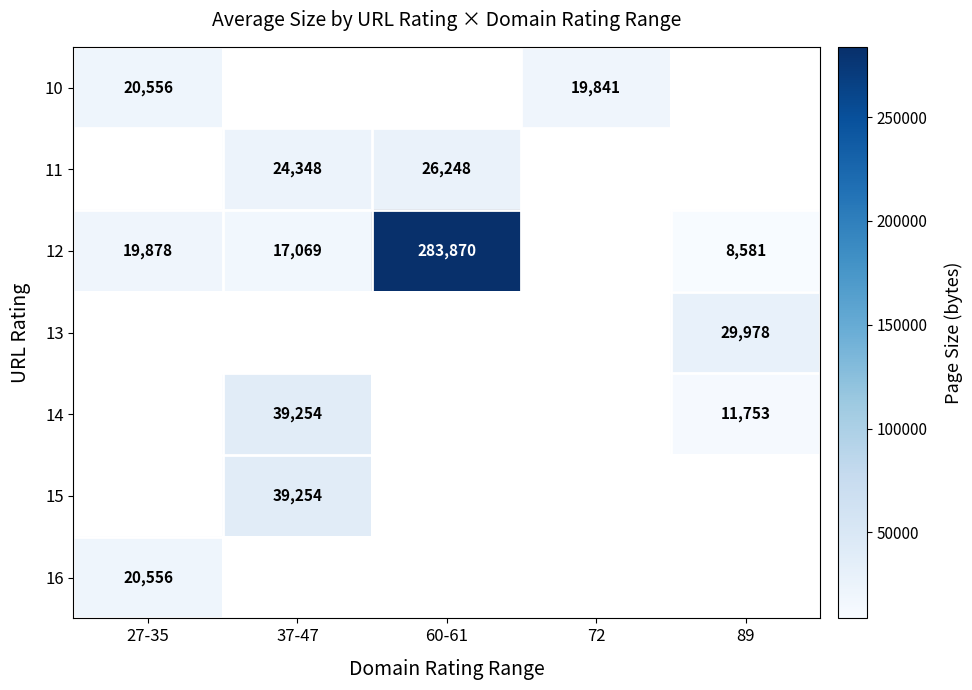

What is the maximum value shown in the chart?

283870.0